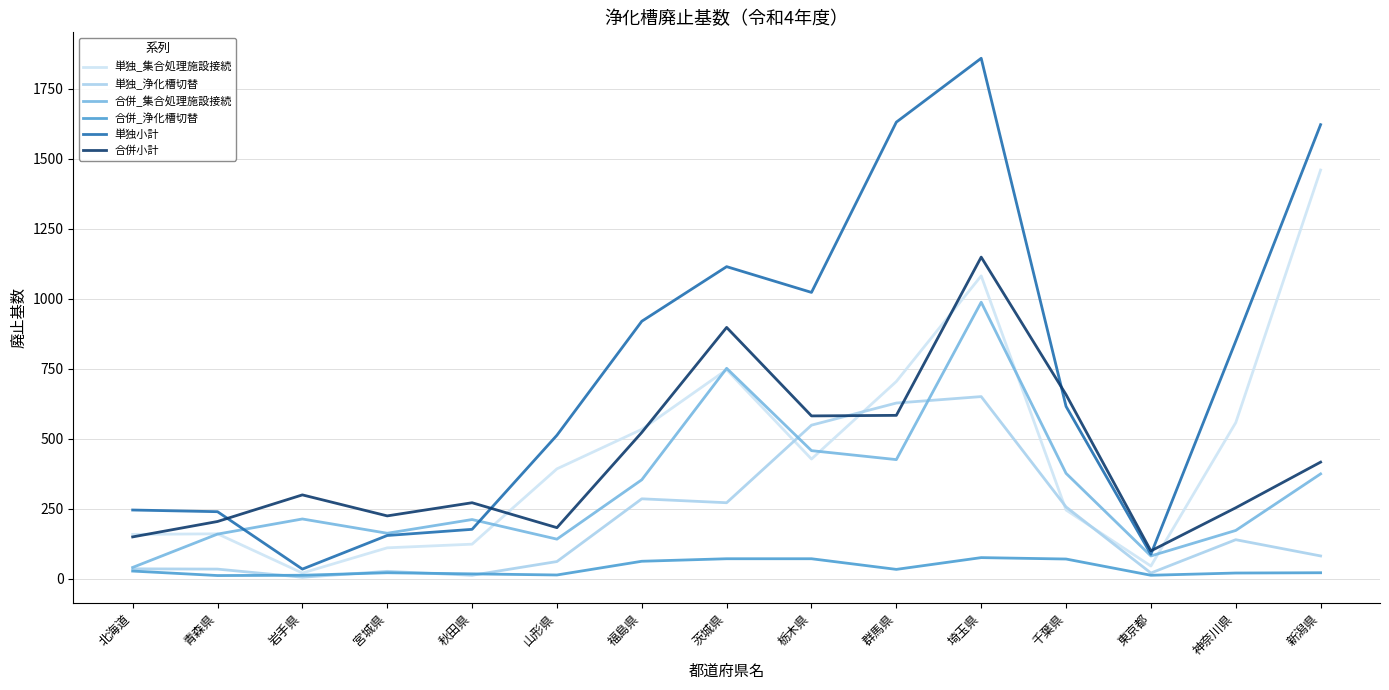

What is the sum of all 合併_浄化槽切替 values?

536